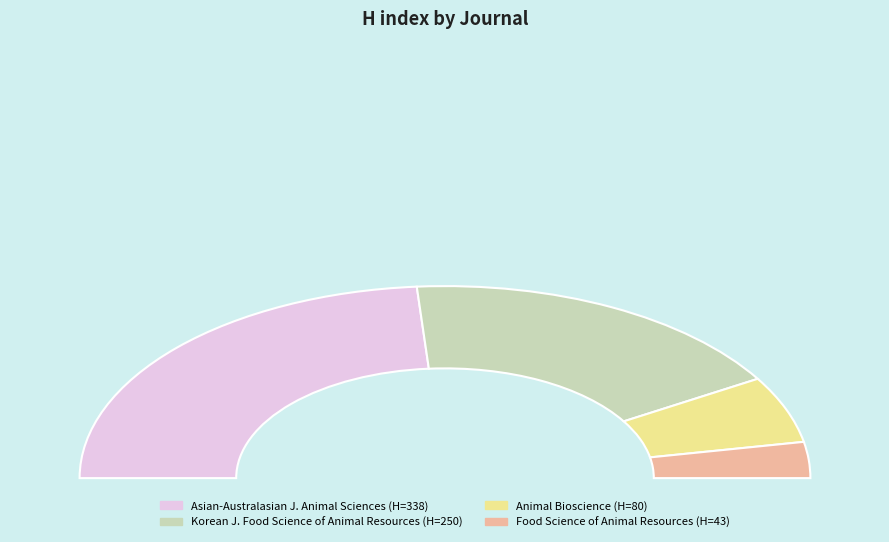

What is the total percentage of Asian-Australasian Journal of Animal Sciences and Animal Bioscience?

58.8%